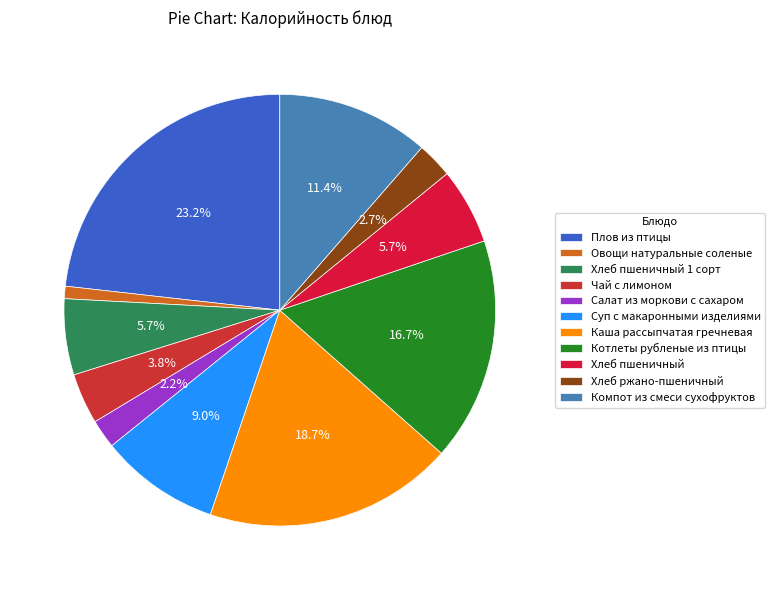

Count the number of slices in the pie.

11